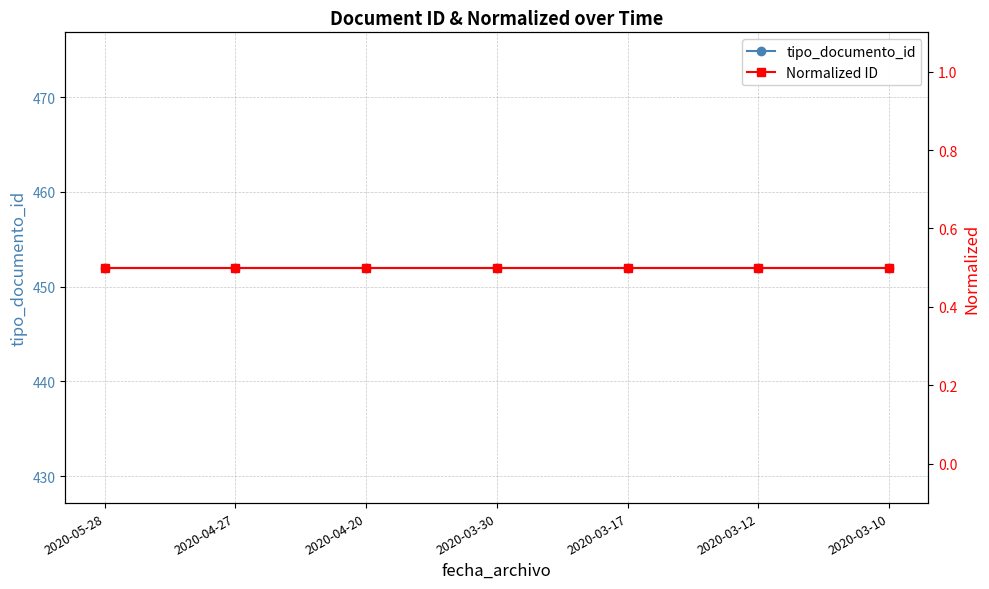

Is it true that Normalized ID equals 0.5 at 2020-05-28?

True